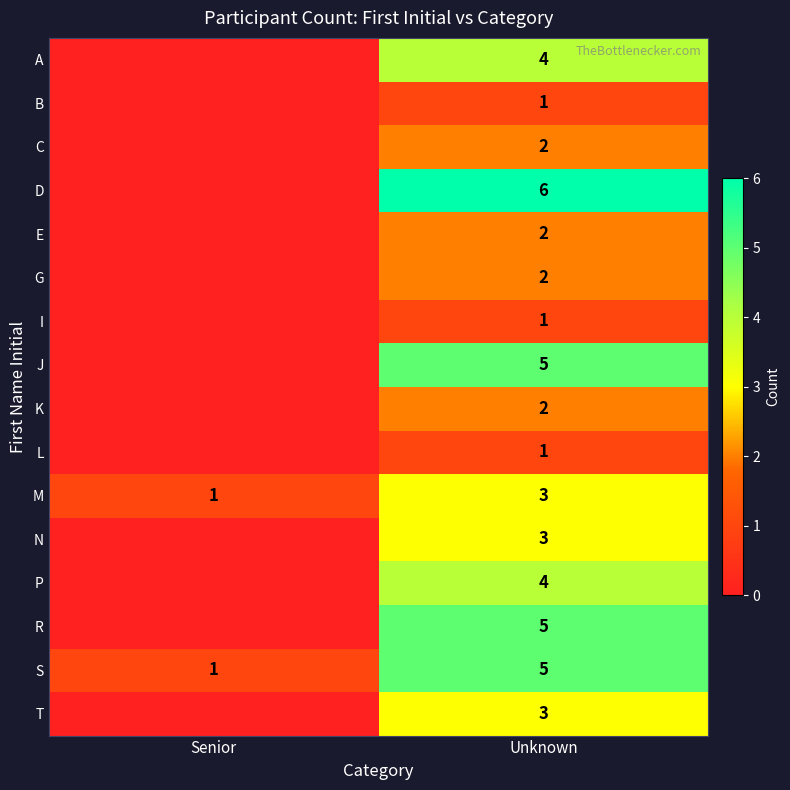

What is the difference between the highest and lowest values at Unknown?

5